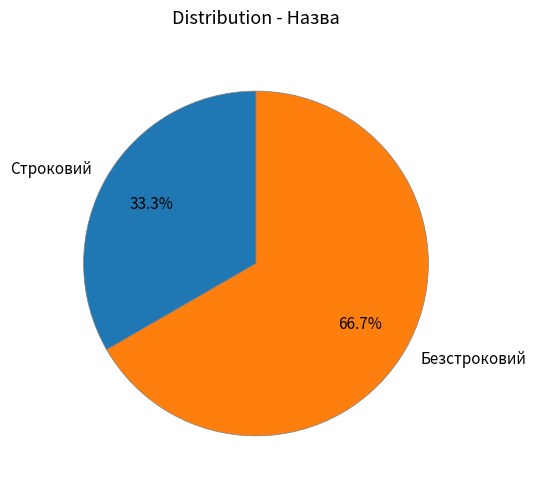

Which category accounts for the majority?

Безстроковий